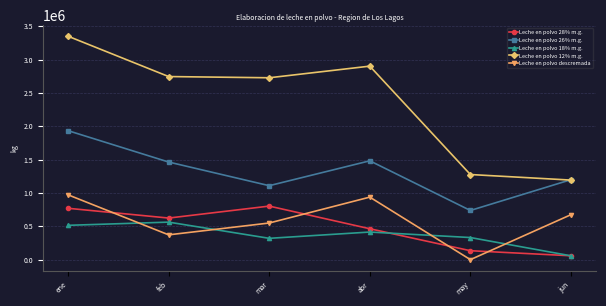

What is the average value of the Leche en polvo 28% m.g. series?

475136